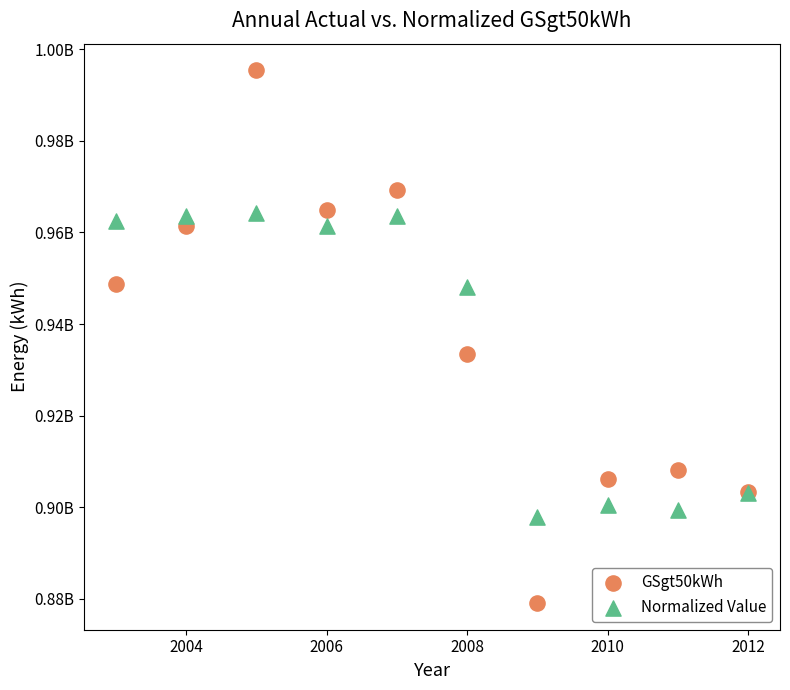

Which series contains the lowest Y value?

GSgt50kWh